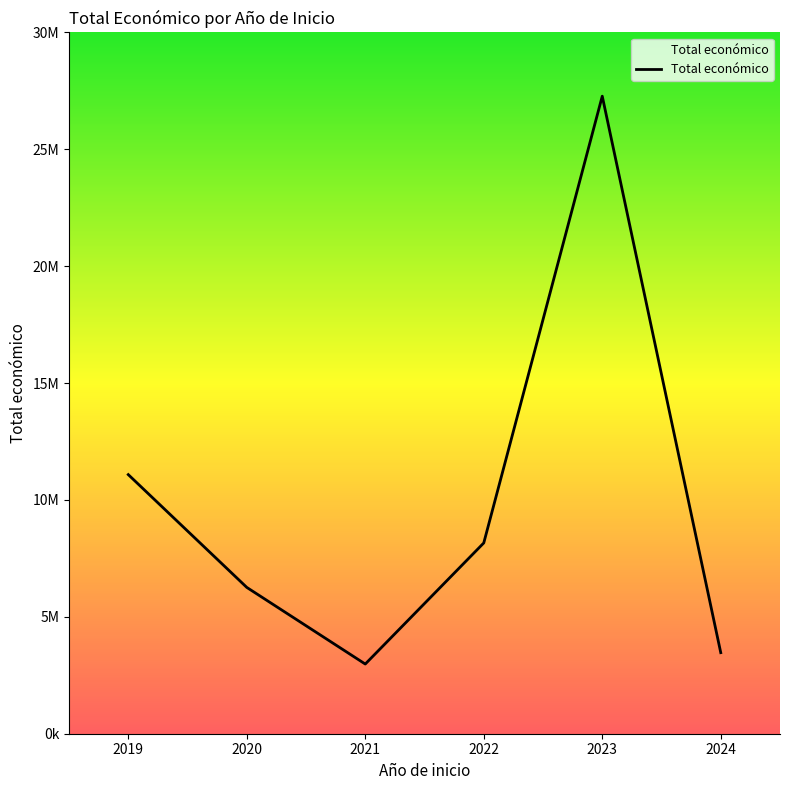

What is the value of the 2nd point from the left?

6351663